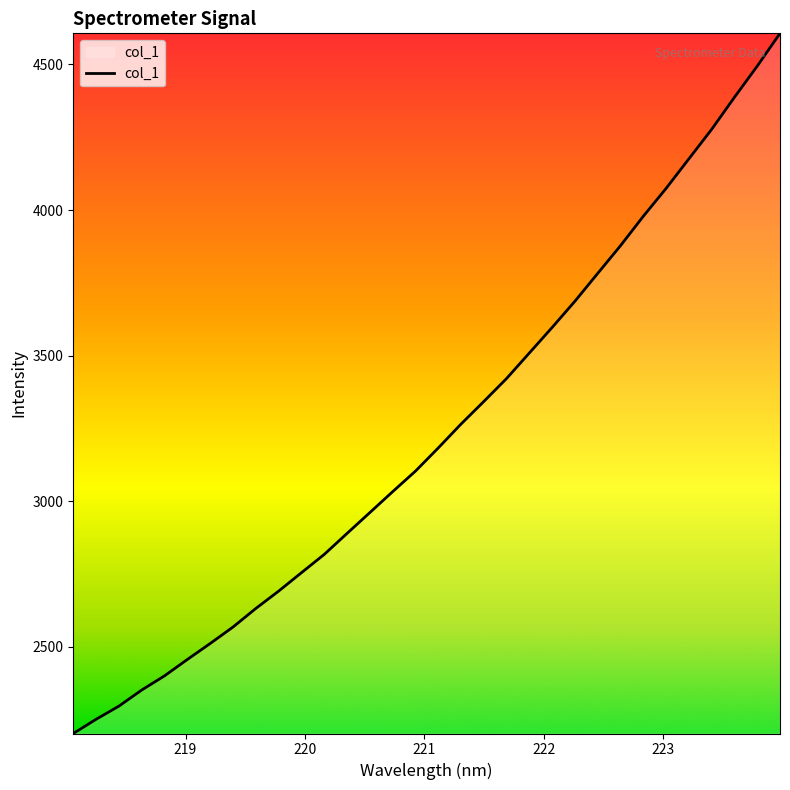

True or false: there are more than 2 points higher than both neighbors.

False